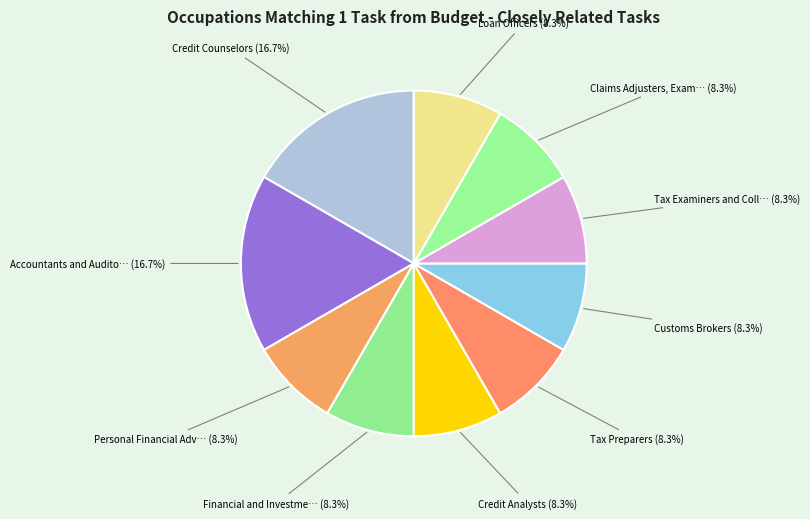

Which slice is the smallest?

Personal Financial Advisors